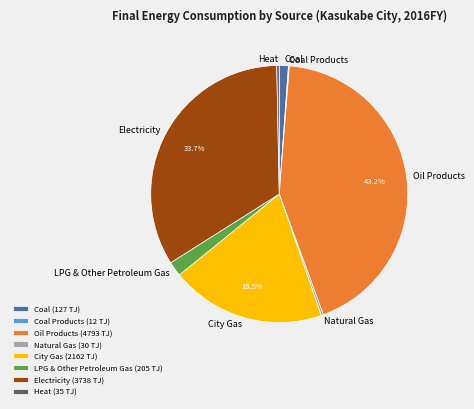

Between Heat and LPG & Other Petroleum Gas, which is larger?

LPG & Other Petroleum Gas